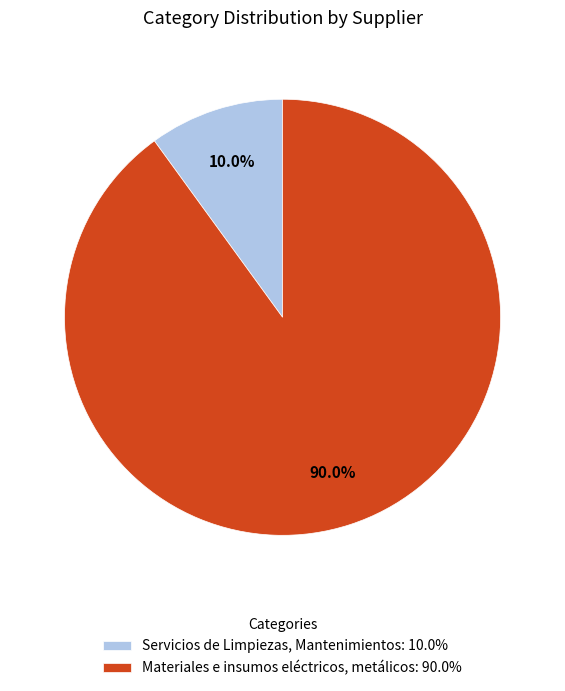

To the nearest percent, what percentage of the pie is Materiales e insumos eléctricos, metálicos?

90%